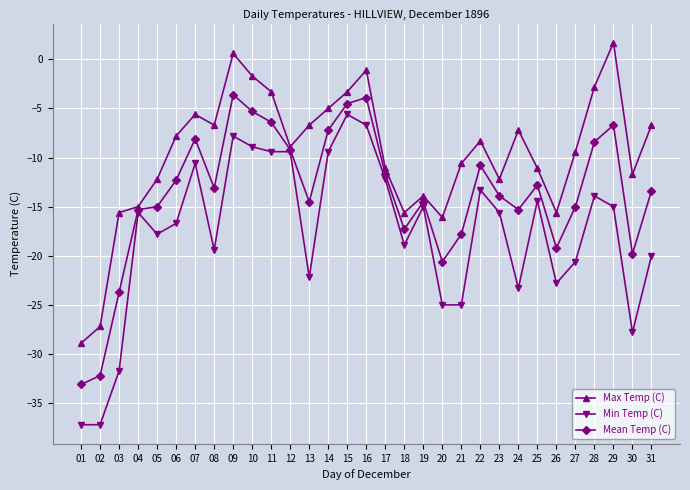

Is the value of Max Temp (C) at 29 greater than the value of Mean Temp (C) at 08?

Yes